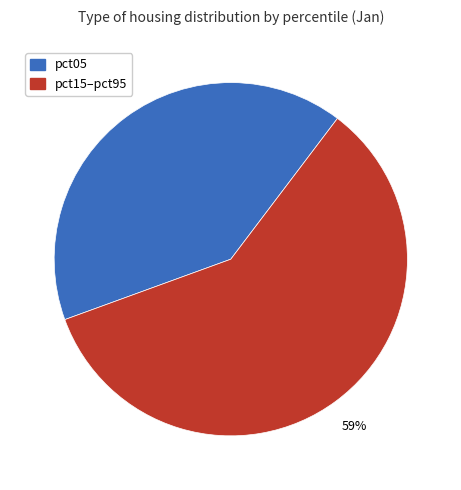

To the nearest percent, what is the average slice percentage?

50%